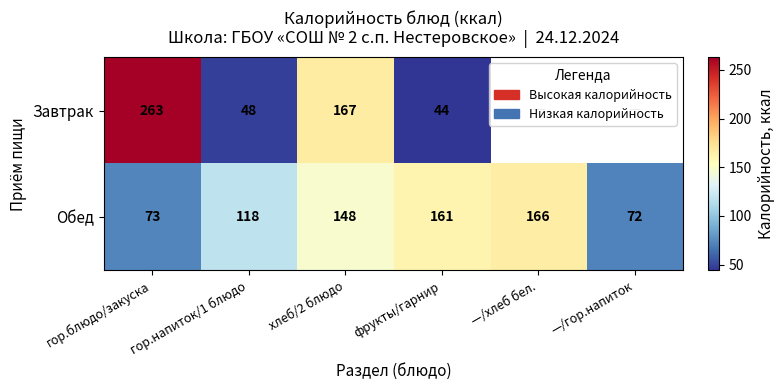

Which series changed the most between гор.блюдо/закуска and хлеб/2 блюдо?

Завтрак